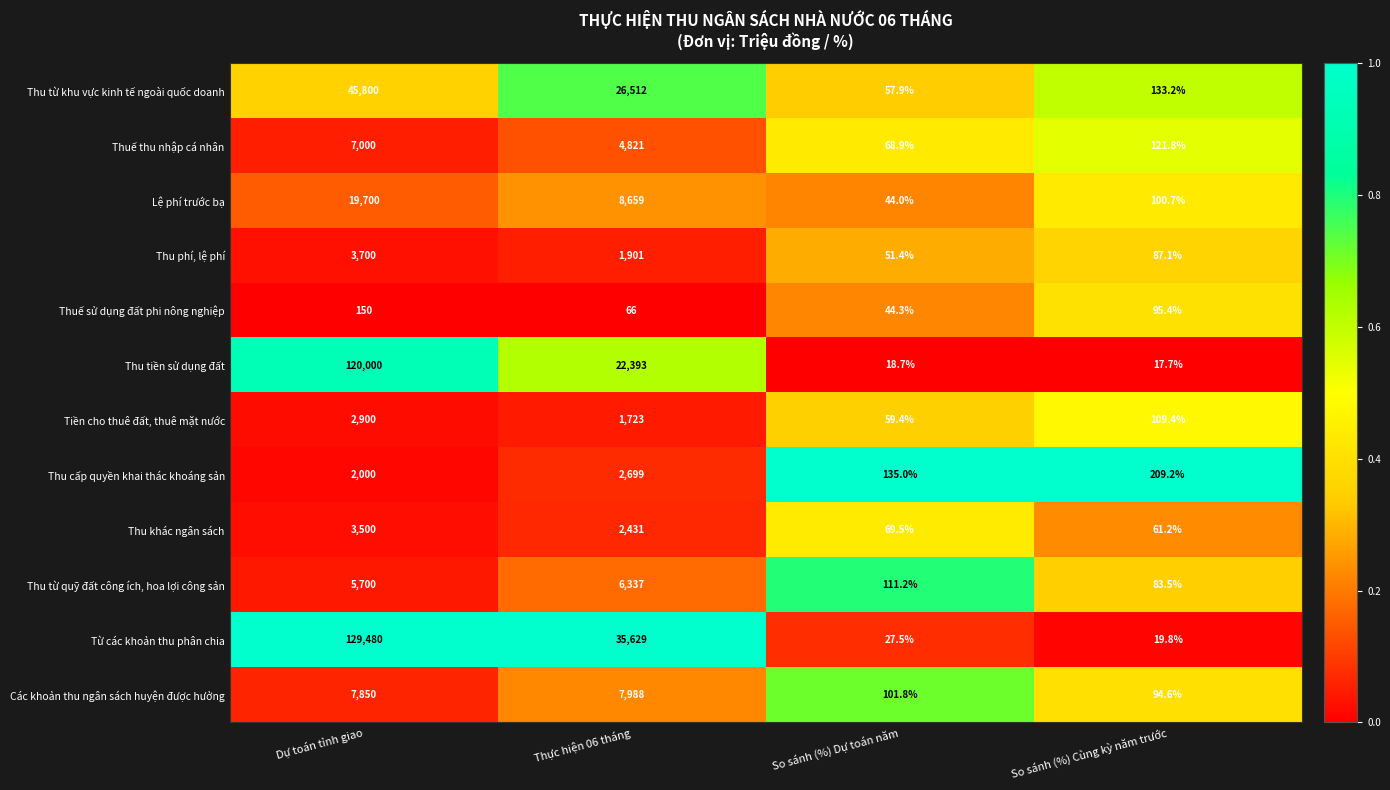

Which category has the lowest value across all series?

So sánh (%) Cùng kỳ năm trước